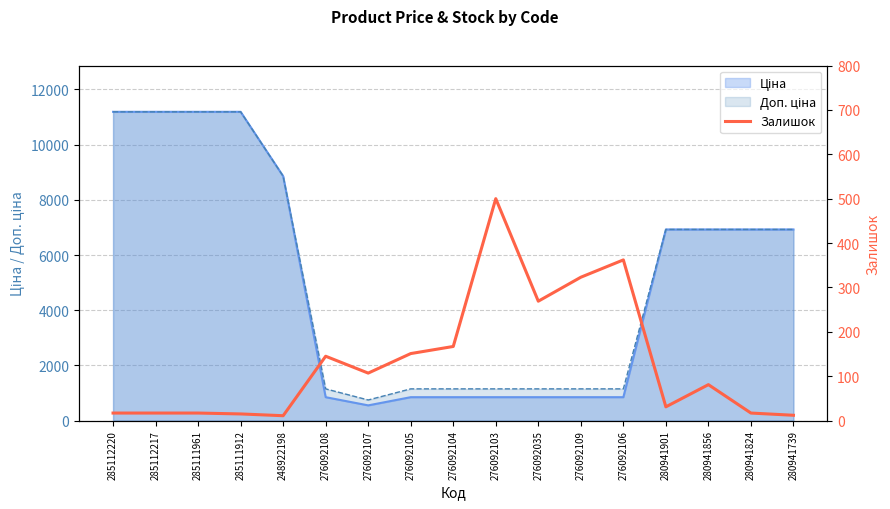

How many data points are above 81?

8